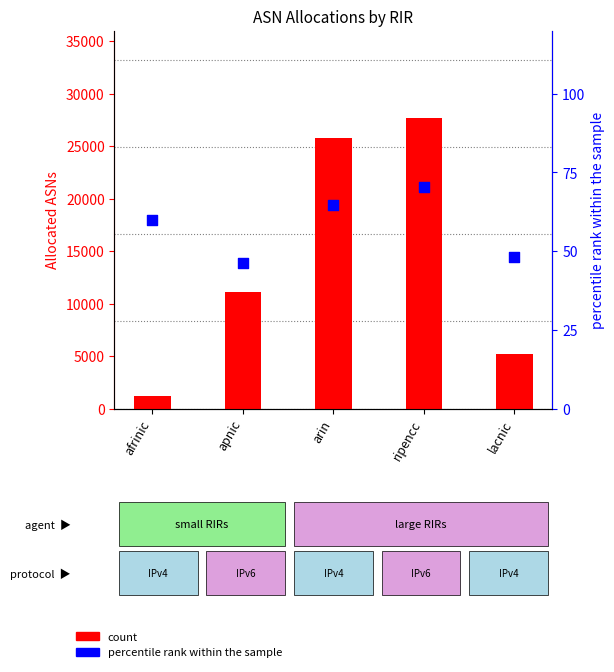

At how many categories does at least one series exceed 17306?

2